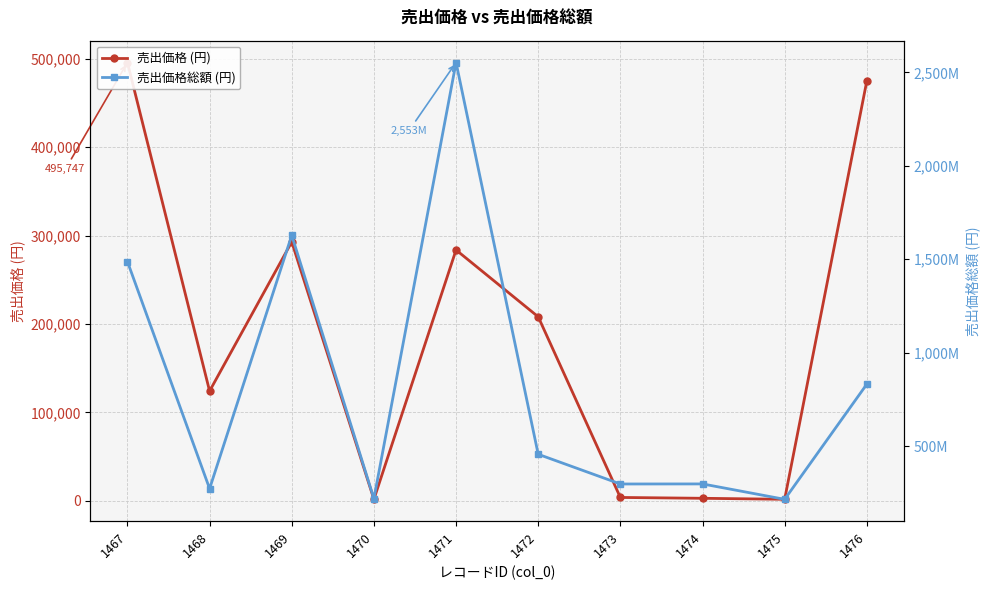

What is the total value across all series at 1474?

296970817